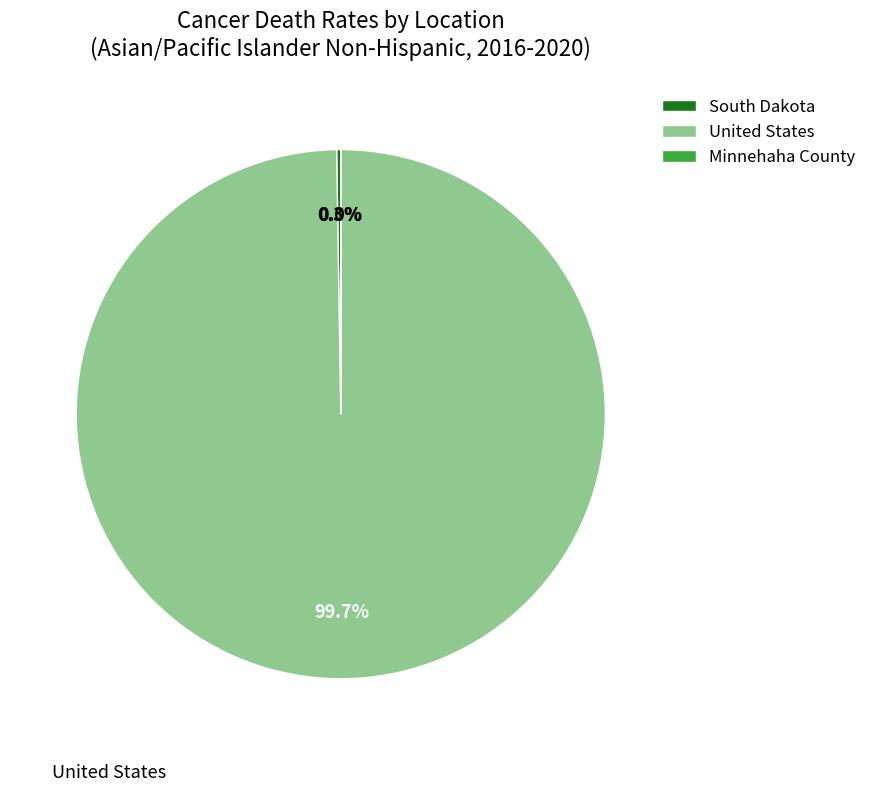

What is the majority slice?

United States